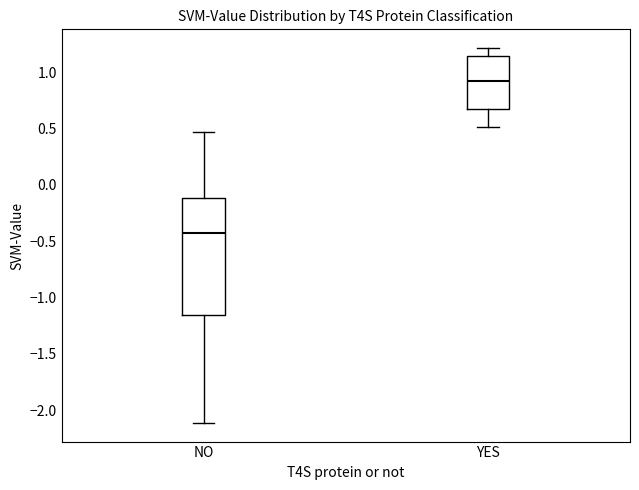

Which box has the lowest median line?

NO